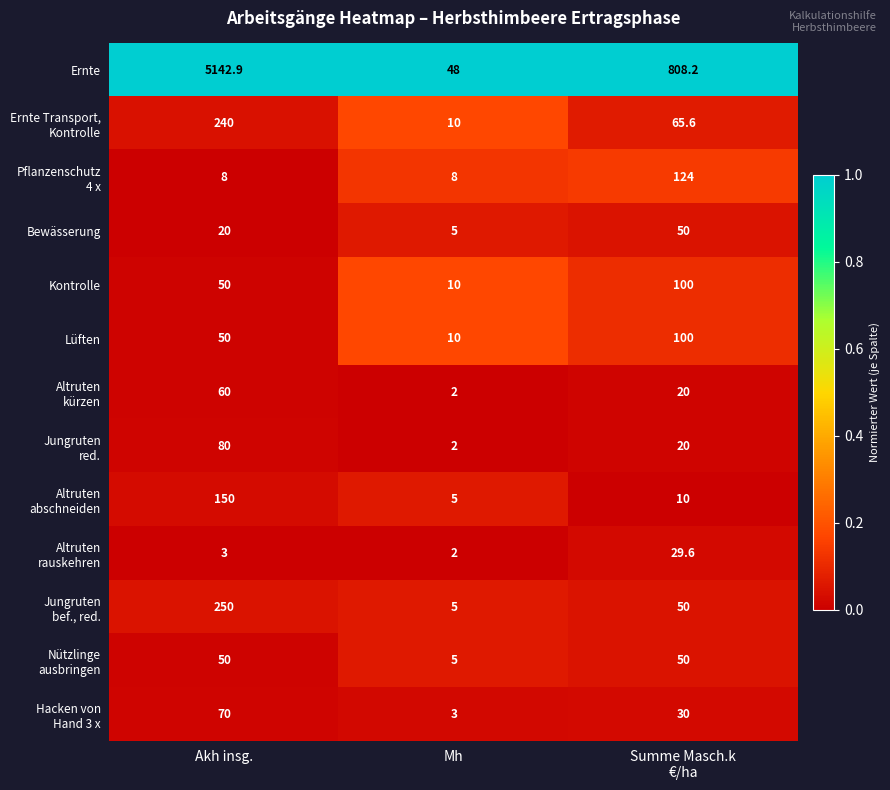

Which series has the largest total across all categories?

Ernte